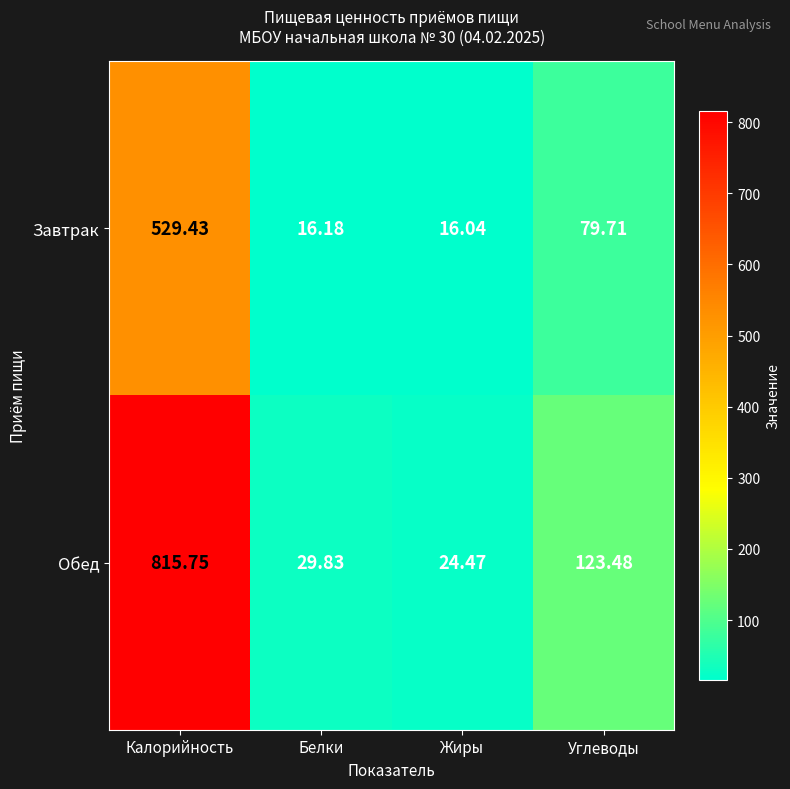

At which label does Завтрак first exceed 79?

Калорийность